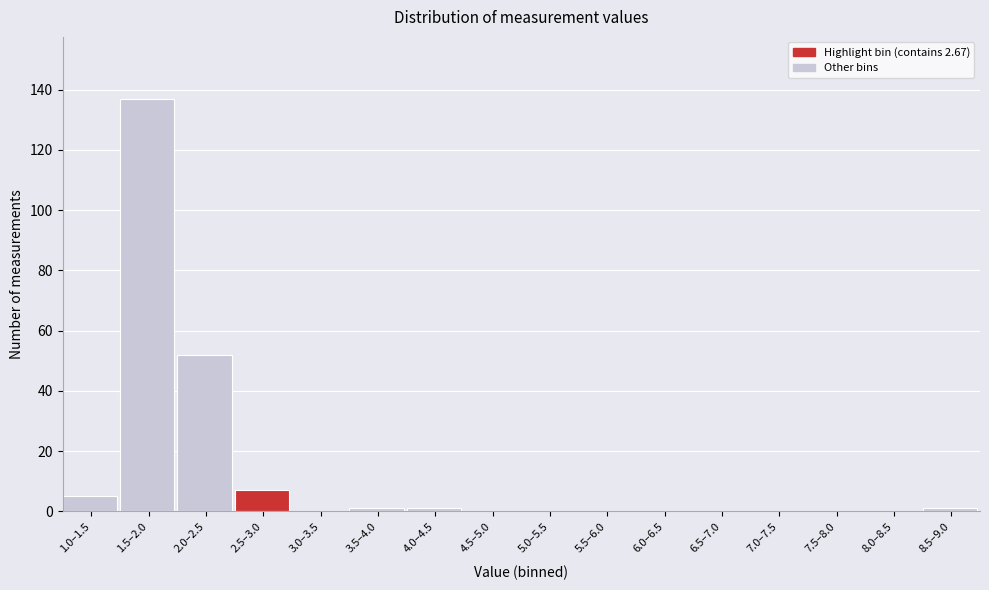

What is the sum of all values?

204